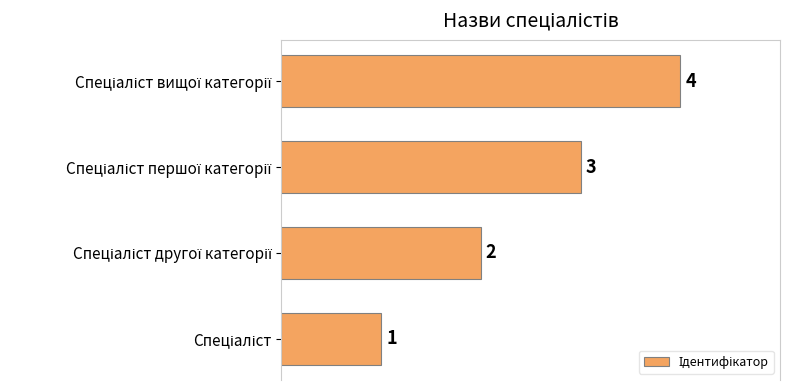

How many series are shown in this chart?

1